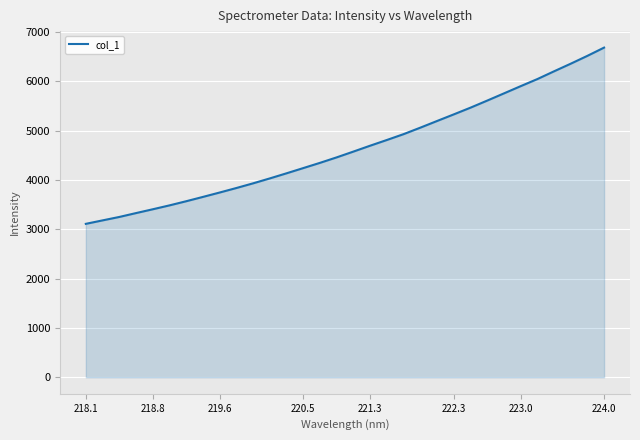

What is the greatest value displayed?

6685.4